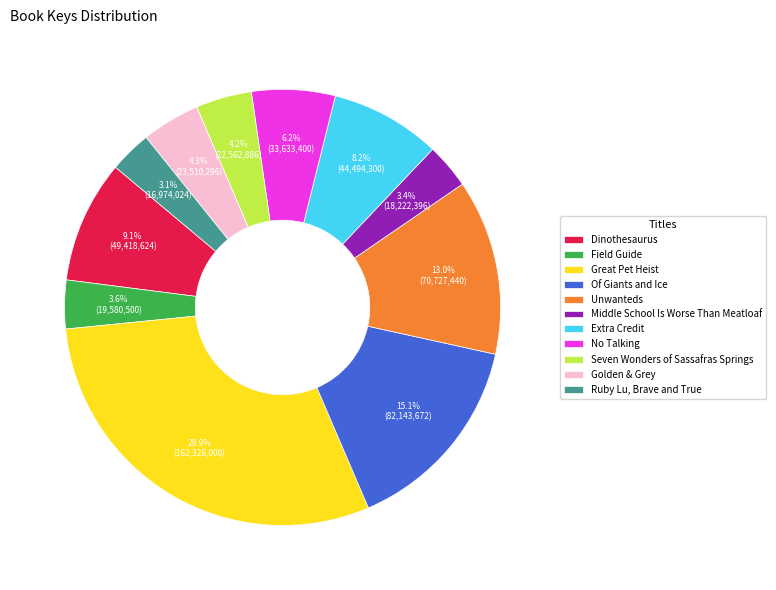

Count the number of slices in the pie.

11